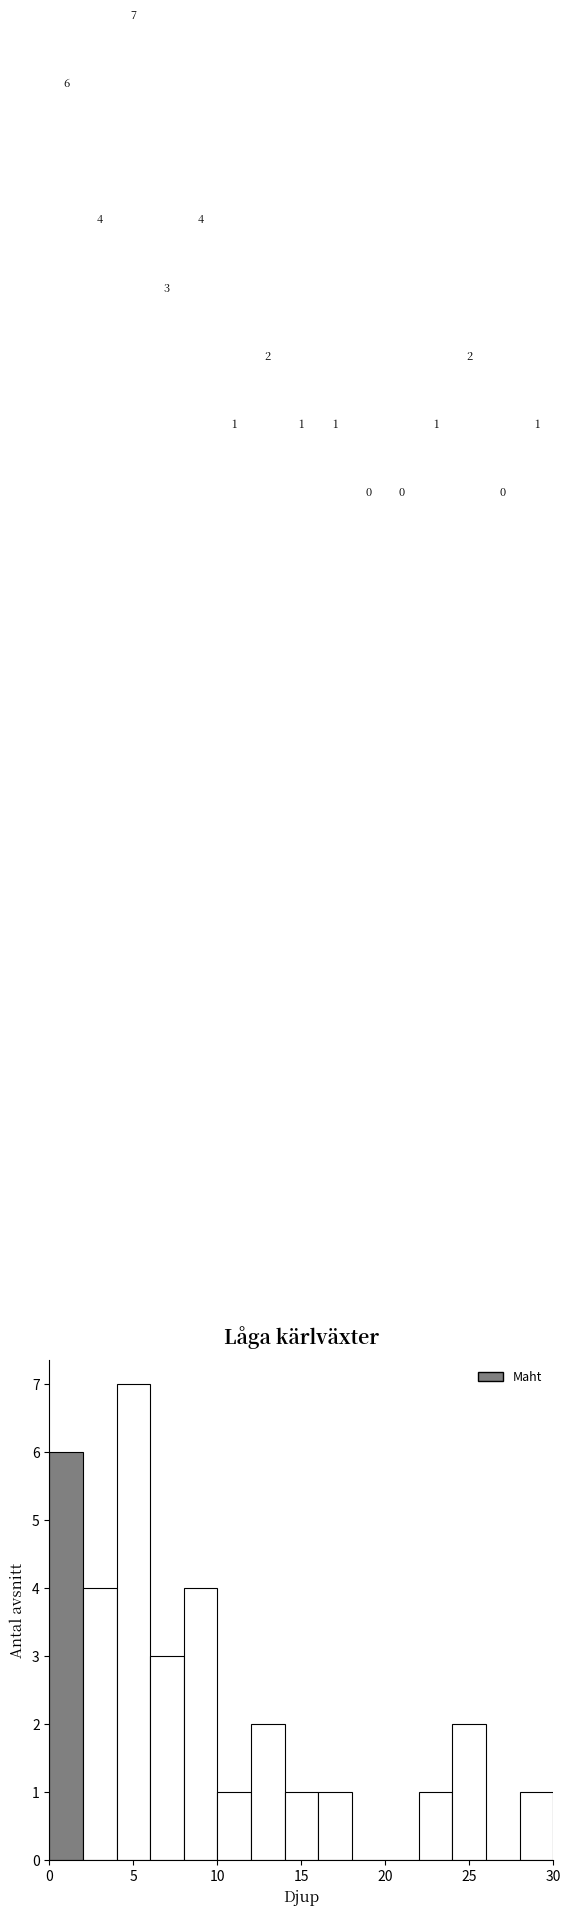

Reading left to right, list every bar in this chart as the range it spans on the x-axis followed by its height.

0 to 2: 6
2 to 4: 4
4 to 6: 7
6 to 8: 3
8 to 10: 4
10 to 12: 1
12 to 14: 2
14 to 16: 1
16 to 18: 1
18 to 20: 0
20 to 22: 0
22 to 24: 1
24 to 26: 2
26 to 28: 0
28 to 30: 1